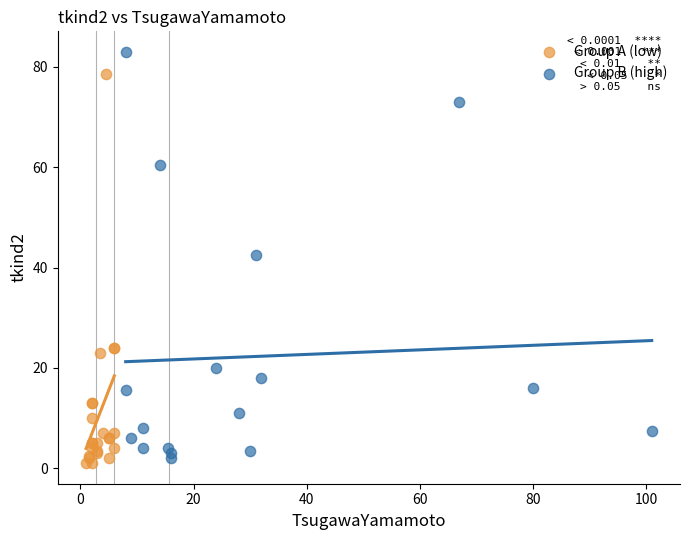

Which series reaches the maximum Y coordinate?

Group B (high)